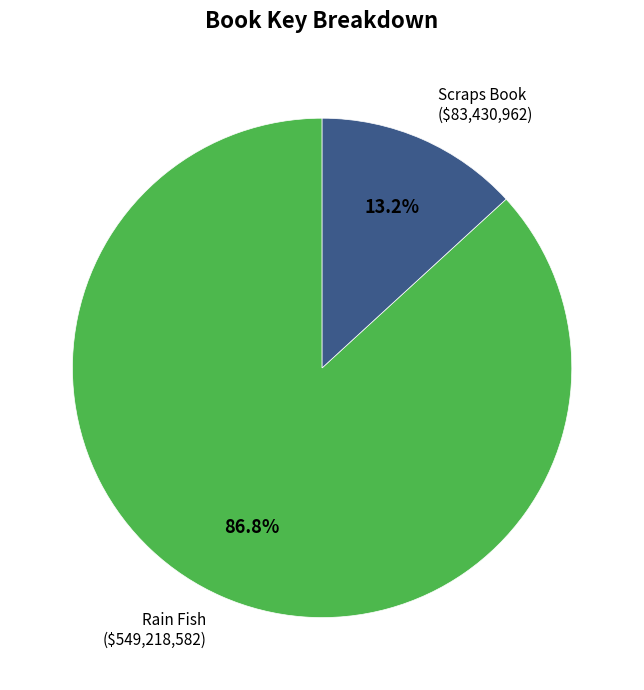

Is there any slice that represents more than half of the pie?

Yes